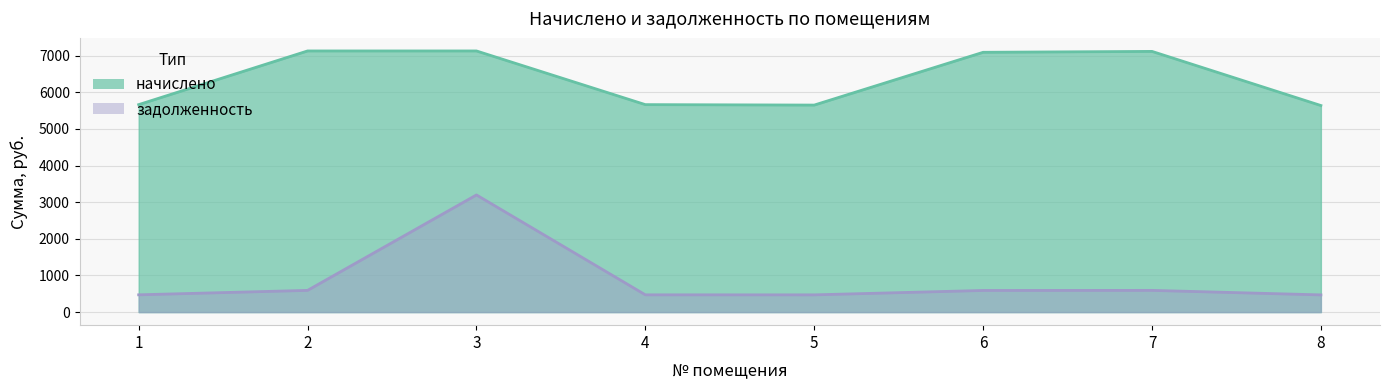

What are all the series names shown in the legend?

начислено, задолженность